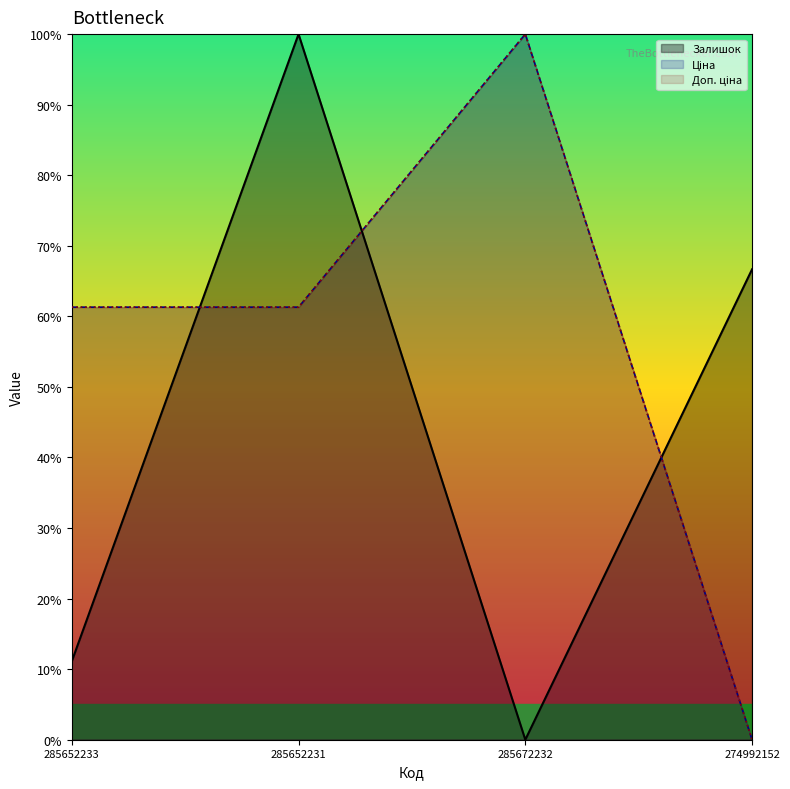

Reading left to right, extract all data points from this chart.

Залишок: 285652233=11.1	285652231=100.0	285672232=0.0	274992152=66.7
Ціна: 285652233=61.3	285652231=61.3	285672232=100.0	274992152=0.0
Доп. ціна: 285652233=61.3	285652231=61.3	285672232=100.0	274992152=0.0